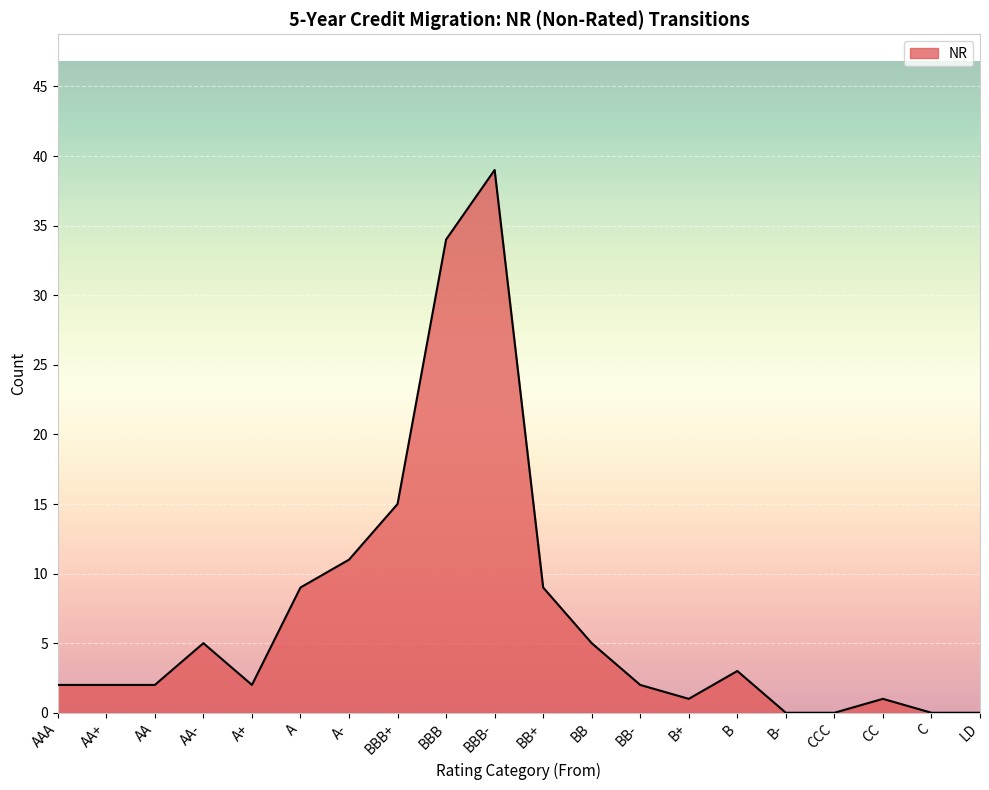

Reading left to right, extract all data points from this chart.

AAA=2	AA+=2	AA=2	AA-=5	A+=2	A=9	A-=11	BBB+=15	BBB=34	BBB-=39	BB+=9	BB=5	BB-=2	B+=1	B=3	B-=0	CCC=0	CC=1	C=0	LD=0